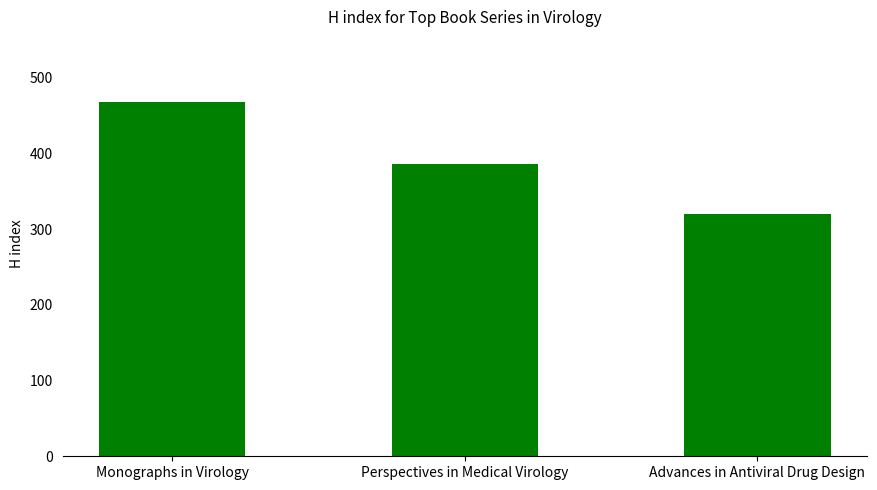

What is the average value?

391